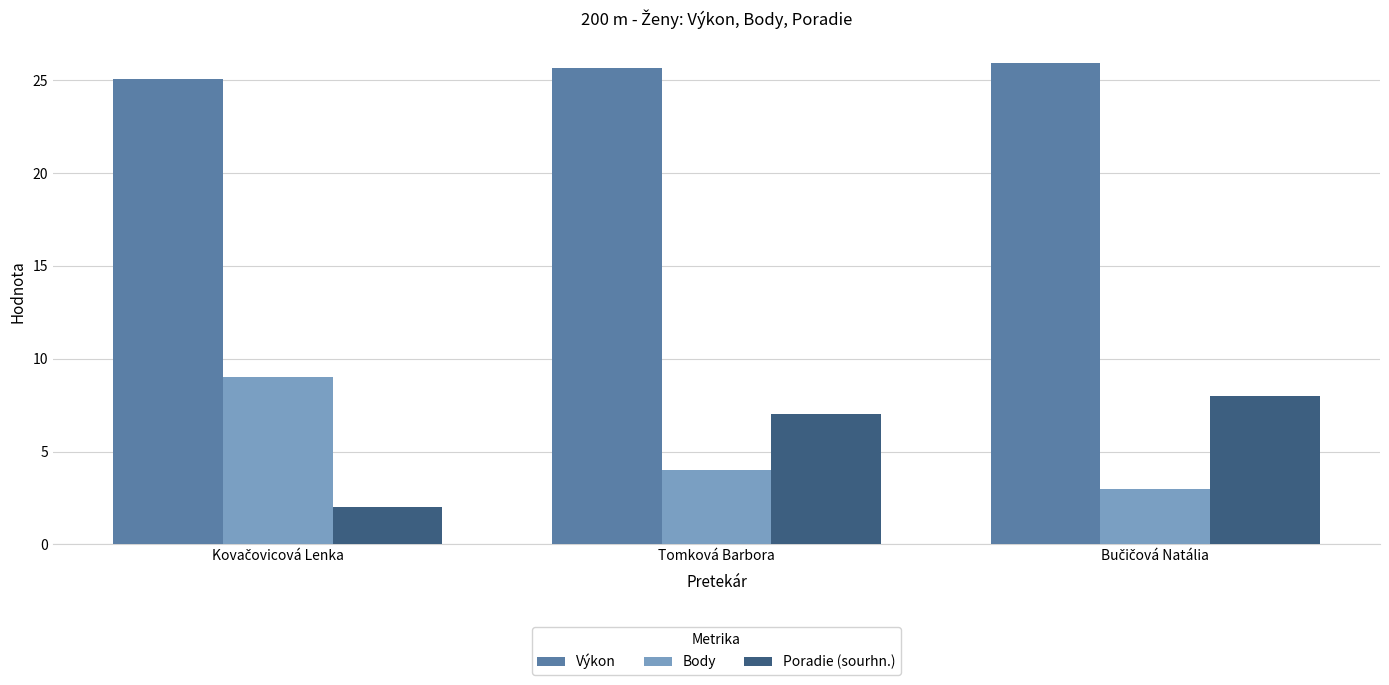

Does the chart contain any negative values?

No